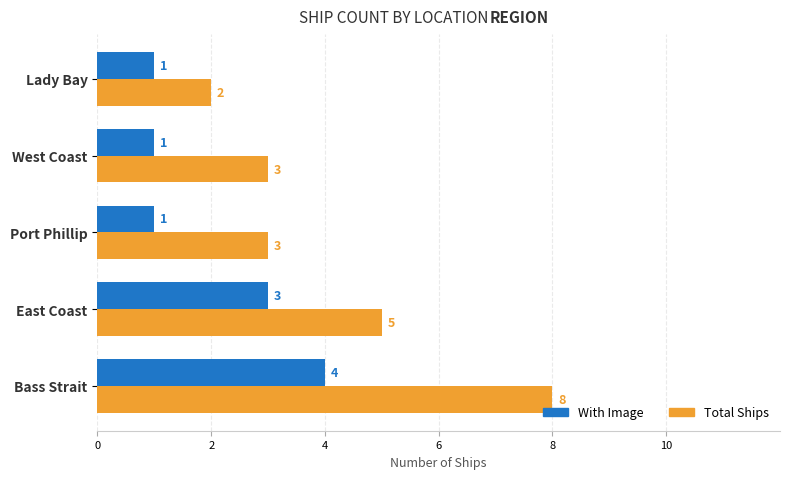

List the series in order of their peak value, highest first.

Total Ships, With Image